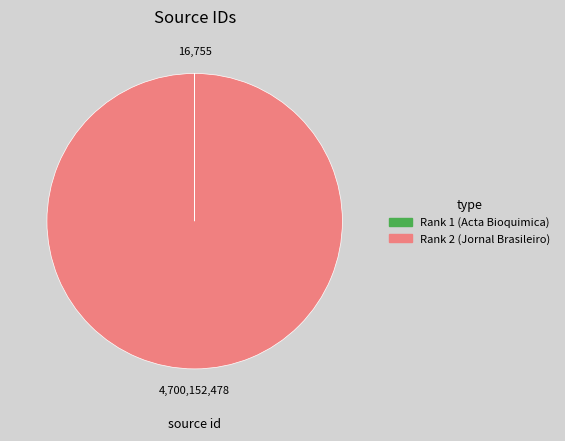

Which category accounts for the majority?

Rank 2 (Jornal Brasileiro)